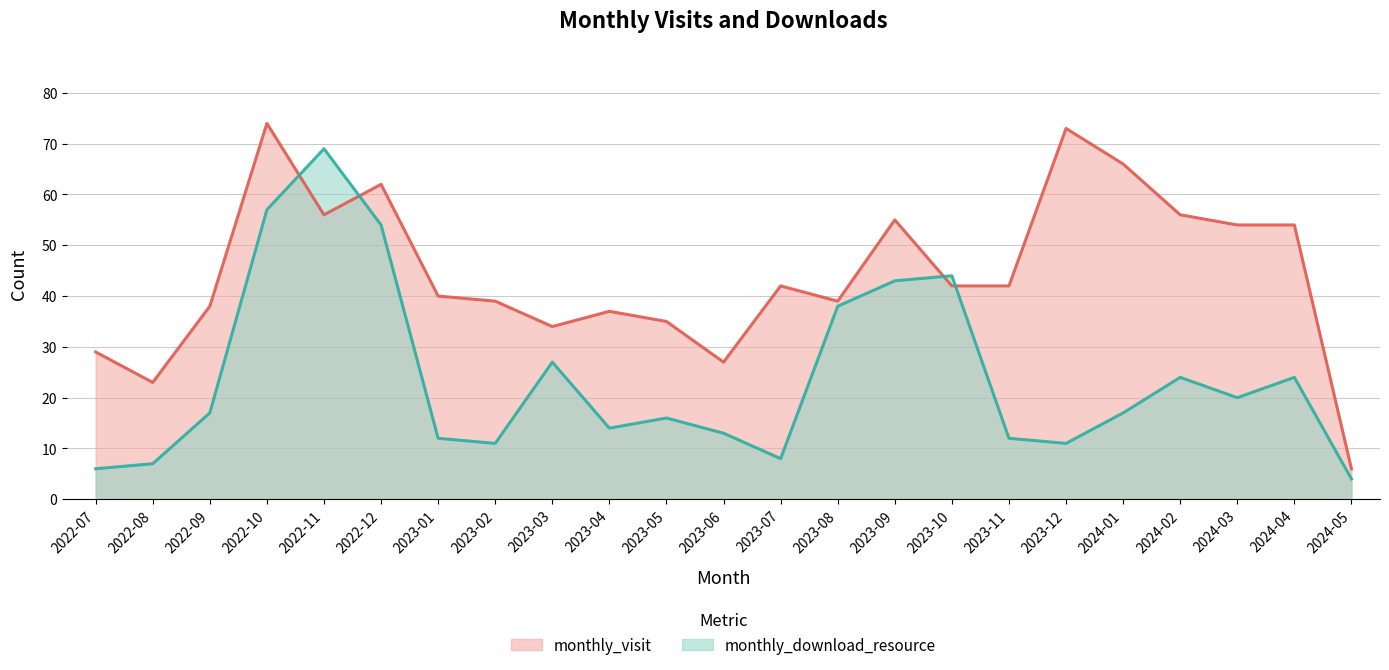

At which label is monthly_download_resource closest to 36?

2023-08